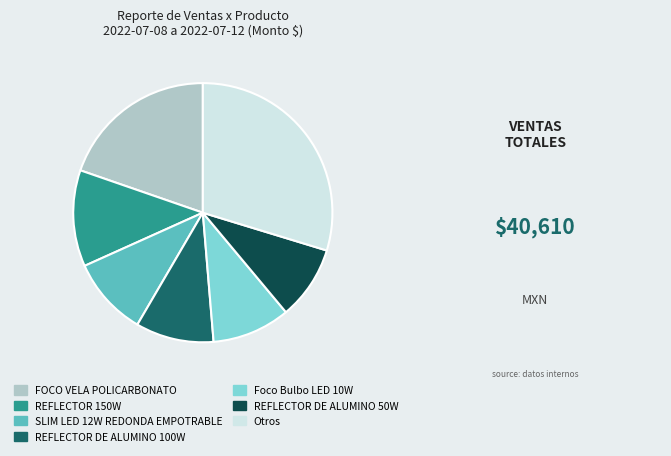

Is there a majority slice in this chart?

No